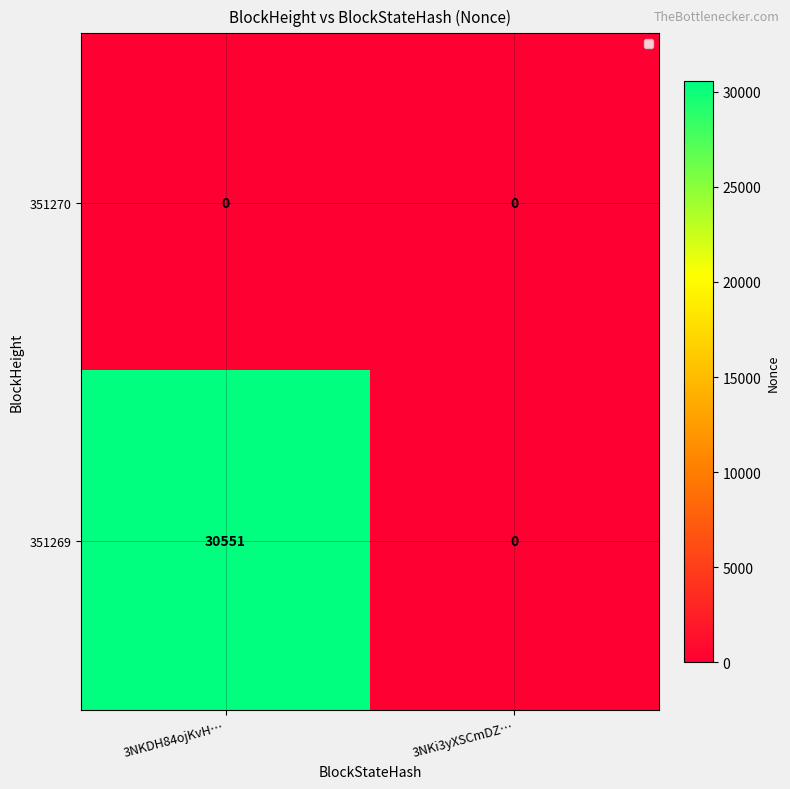

List the series in order of their peak value, highest first.

351269, 351270